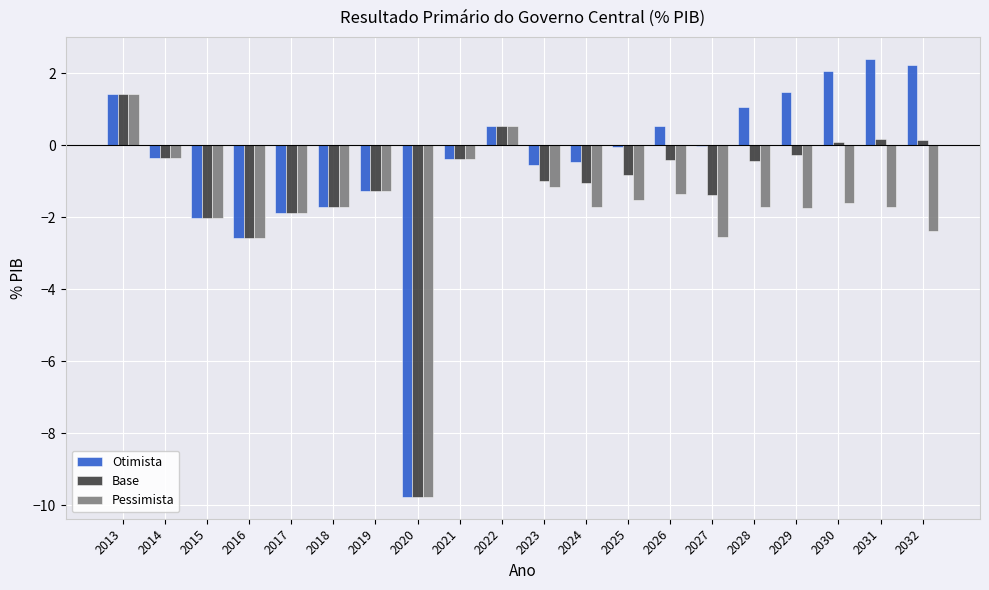

How many positive values does the Pessimista series have?

2